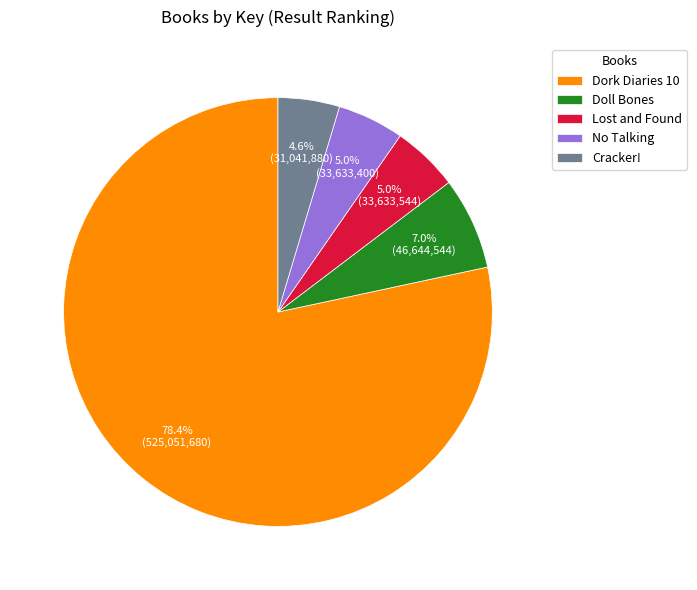

Which slice represents more than half of the pie?

Dork Diaries 10